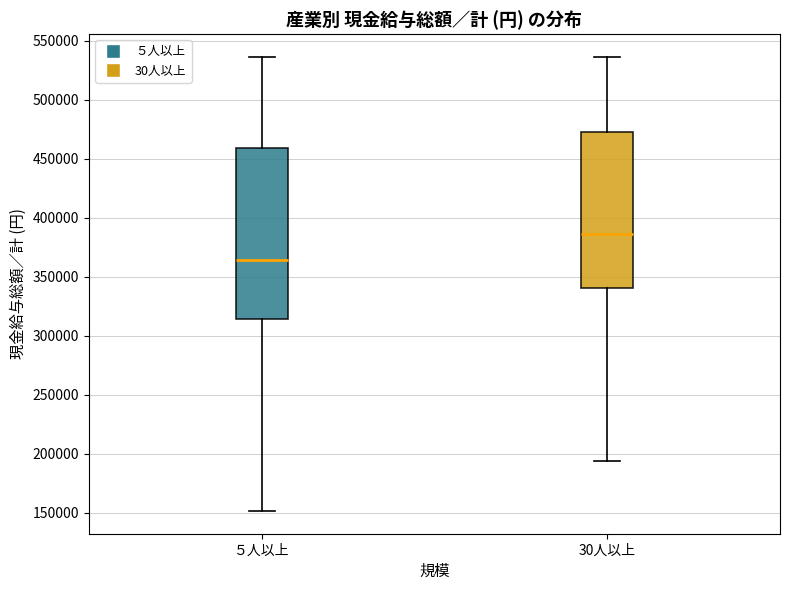

Which box has the lowest median line?

５人以上